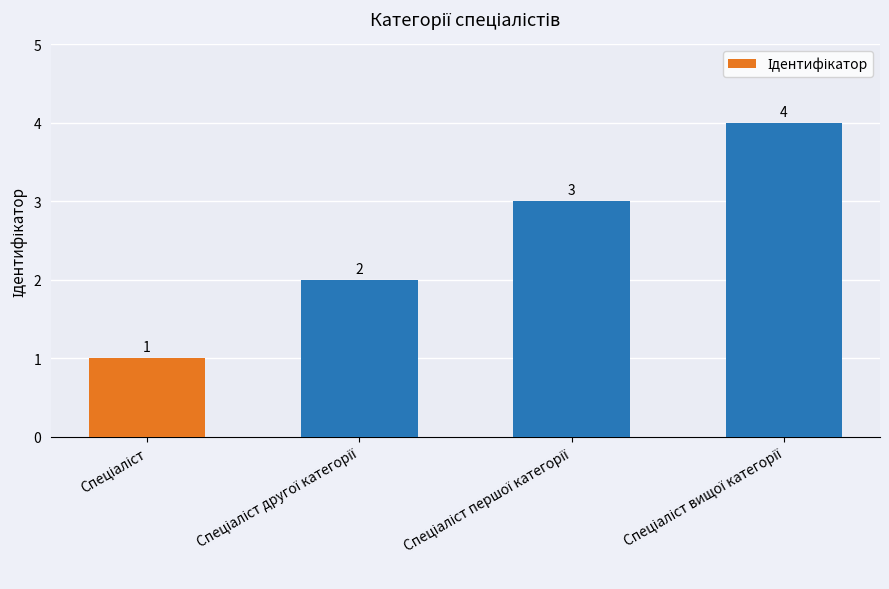

What is the difference between the second highest and minimum values?

2